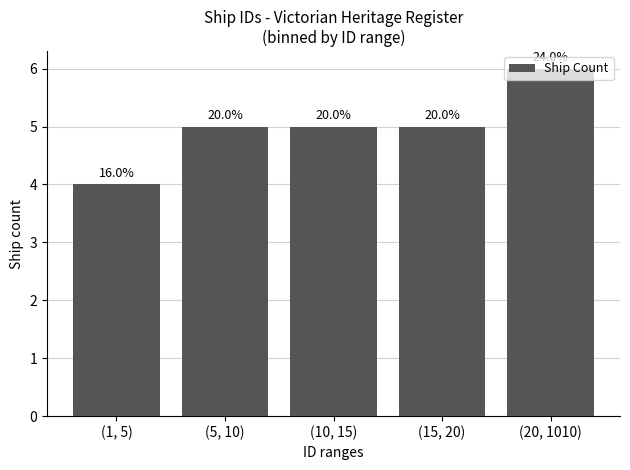

What is the difference between the maximum and minimum values?

2